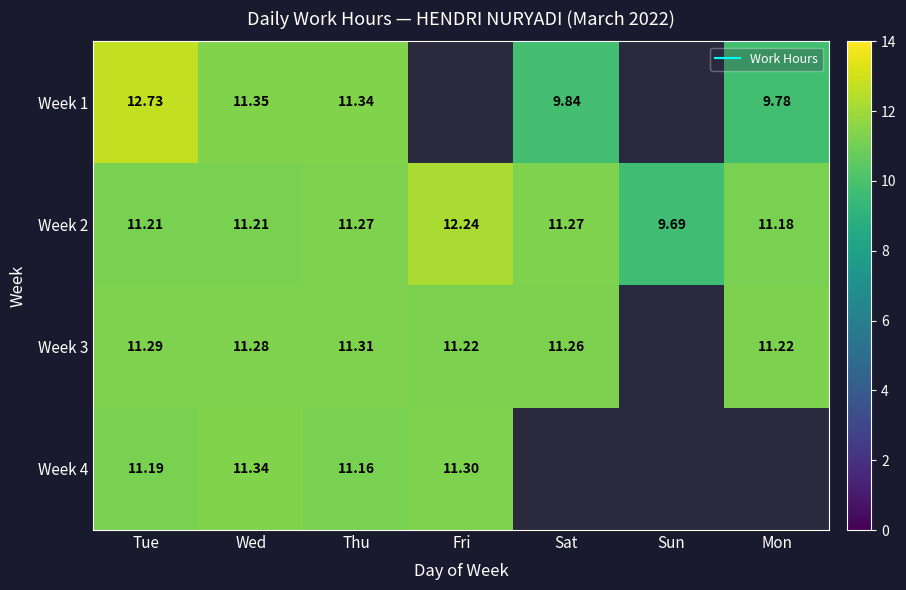

What is the sum of the Week 2 values at Wed and Tue?

22.4